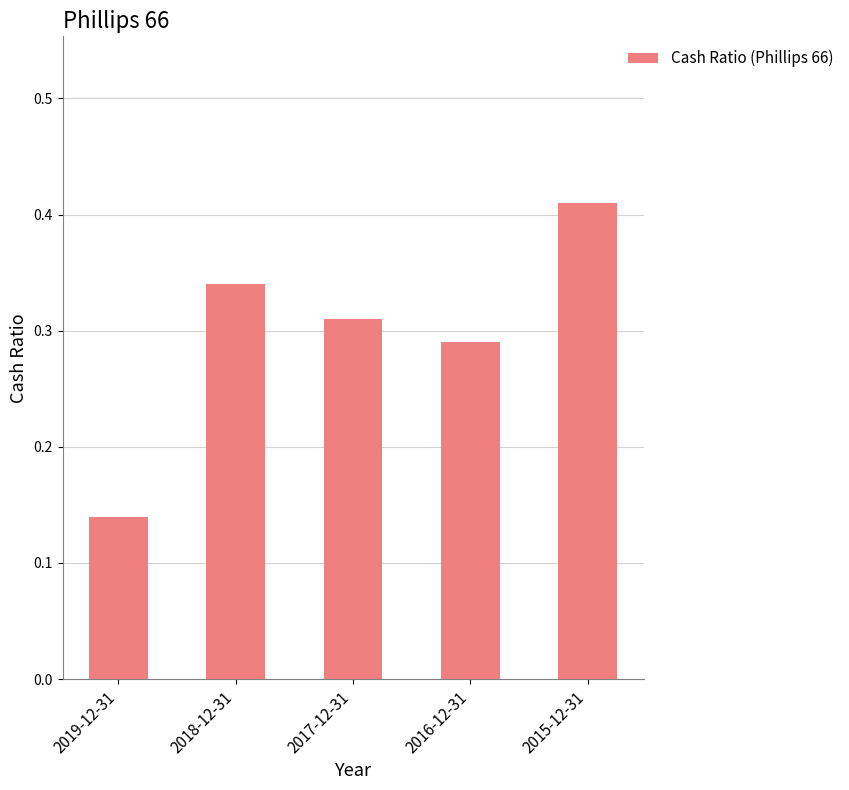

Rank the categories by value from highest to lowest.

2015-12-31, 2018-12-31, 2017-12-31, 2016-12-31, 2019-12-31